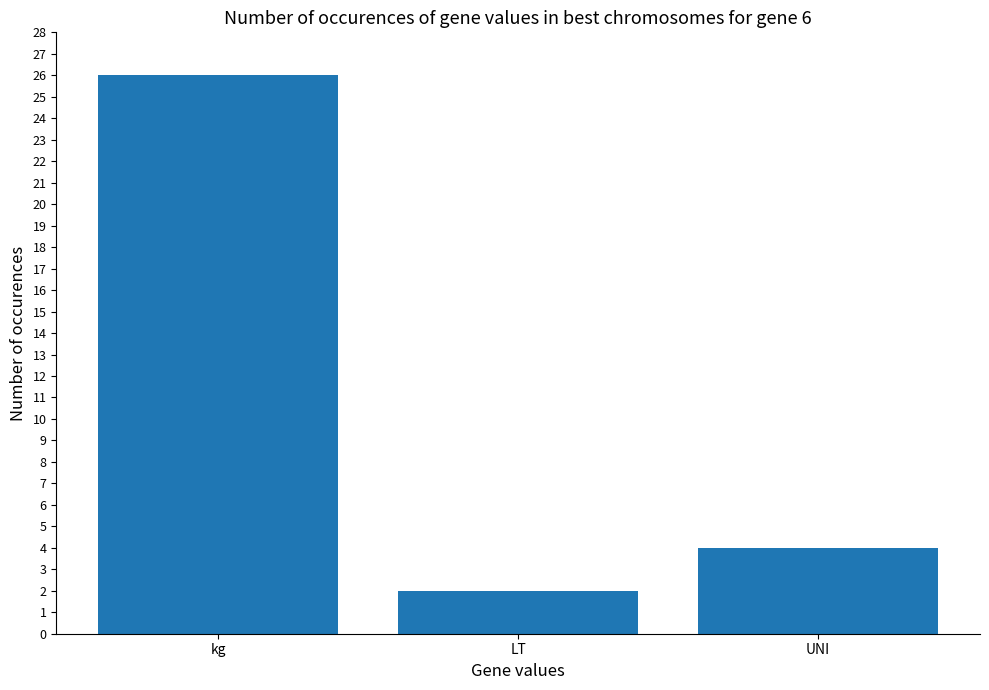

Rank the categories by value from lowest to highest.

LT, UNI, kg